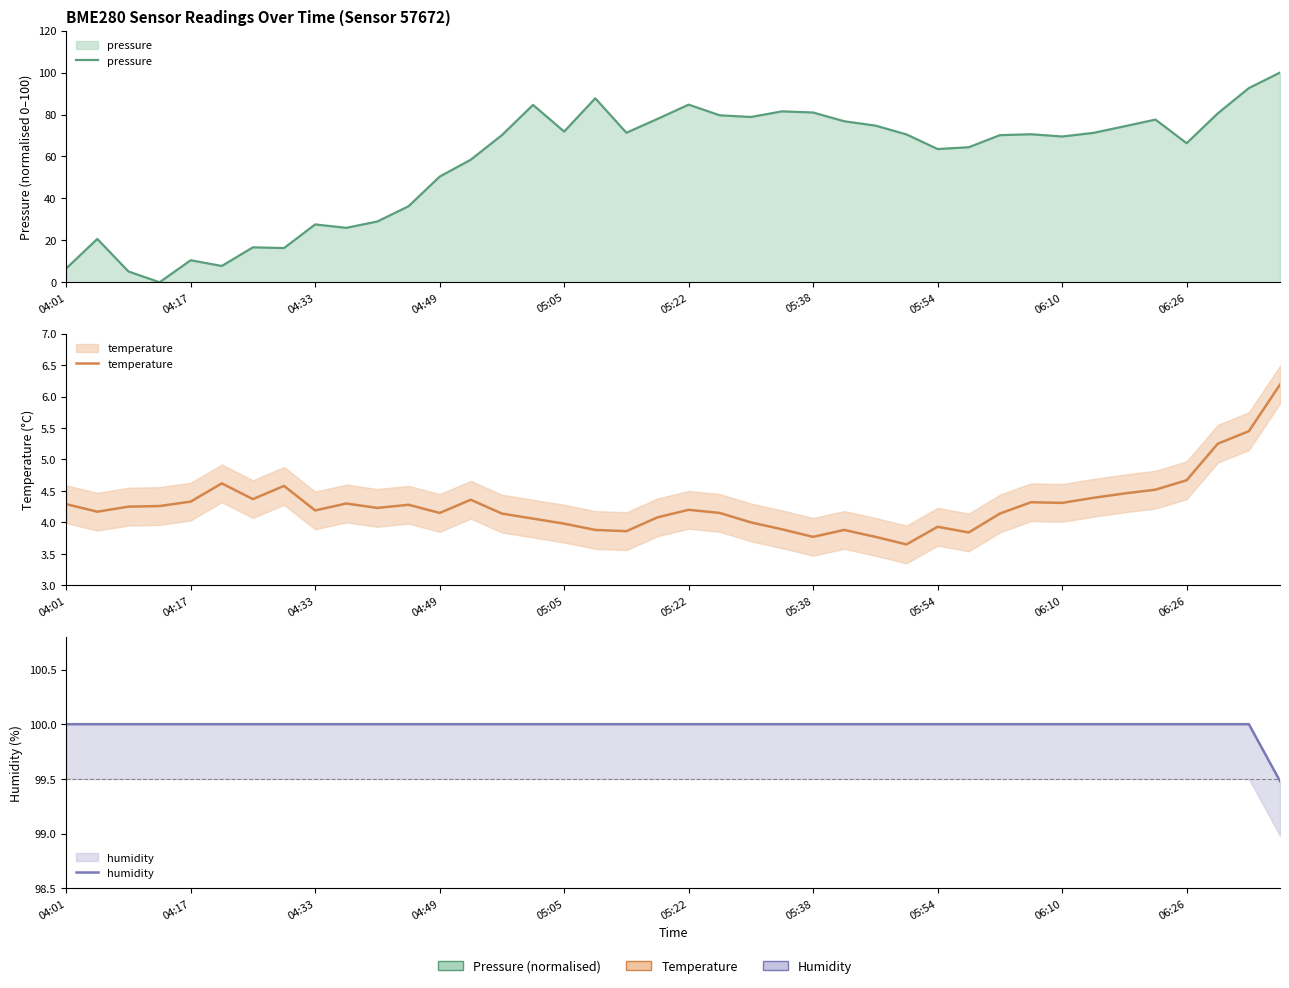

What is the difference between the maximum and minimum values in the temperature series?

2.5